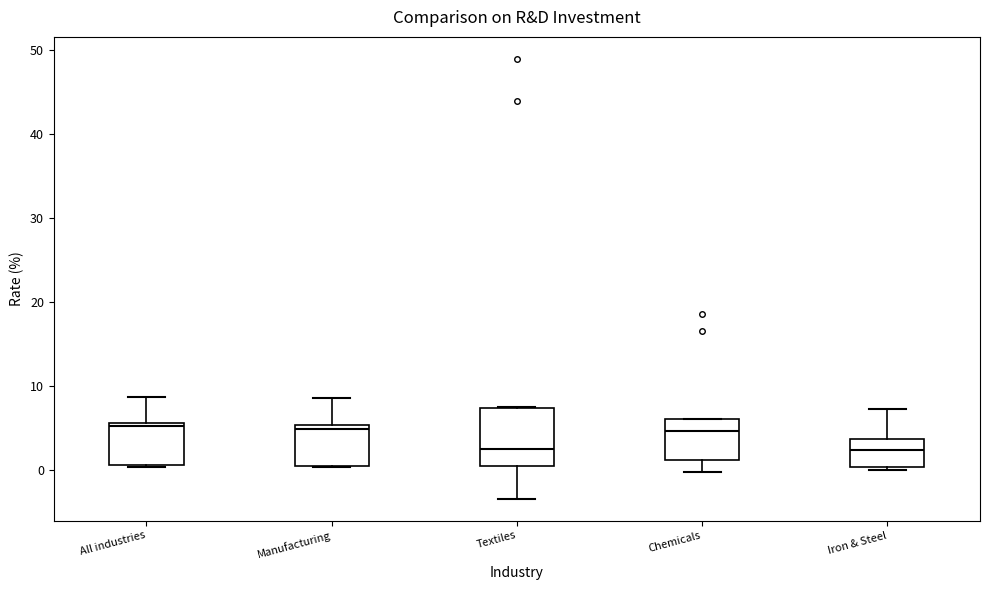

Reading left to right, transcribe this box plot: for each box, give where its median line is, the range the box spans, and where its two whiskers end, as read against the y-axis. The values are not printed on the chart, so give them approximately, as read against the axis.

All industries: median 5, box 1 to 6, whiskers 0 to 9
Manufacturing: median 5 (just below the box's upper edge), box 1 to 5, whiskers 0 to 9
Textiles: median 3, box 0 to 7, whiskers -3 to 8
Chemicals: median 5, box 1 to 6, whiskers 0 to 6
Iron & Steel: median 2, box 0 to 4, whiskers 0 (just below the box's lower edge) to 7